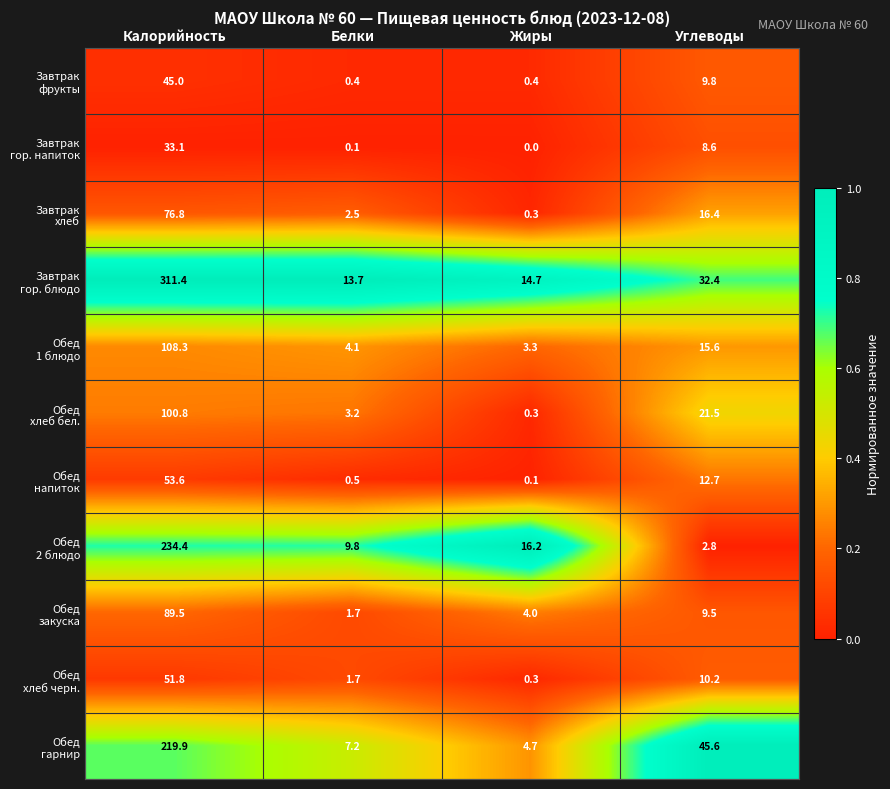

What is the difference between the highest and lowest values at Жиры?

16.2